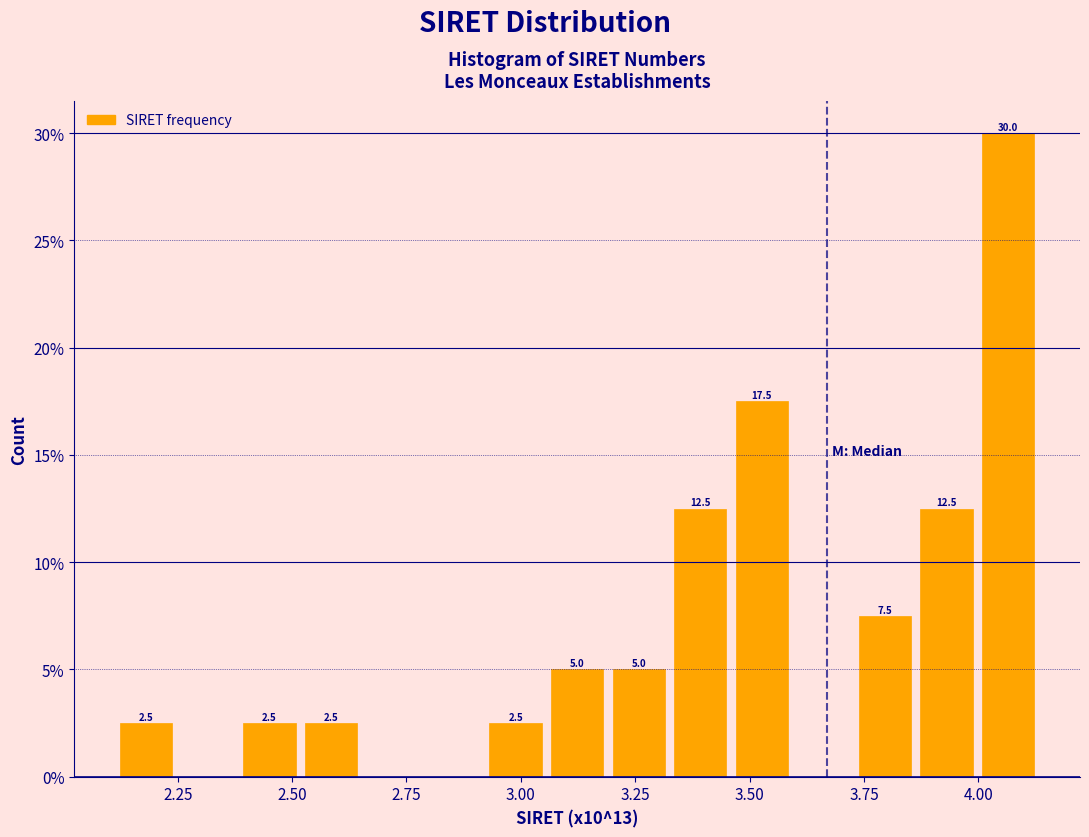

Read against the x-axis, roughly where is the centre of the tallest bar?

4.05